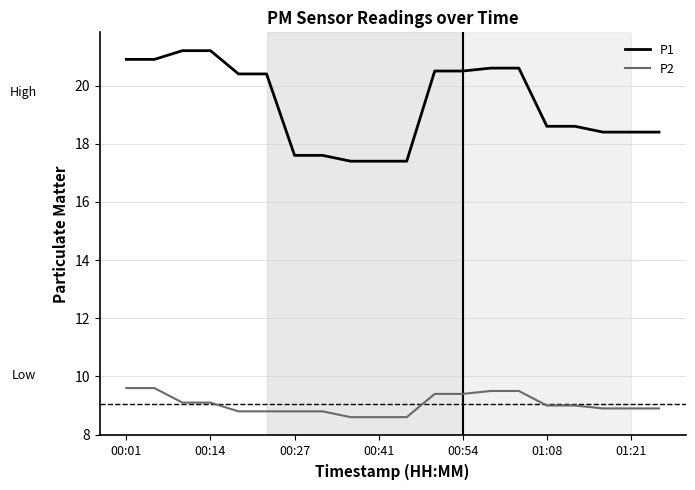

What is the difference between the maximum and minimum values in the P2 series?

1.0